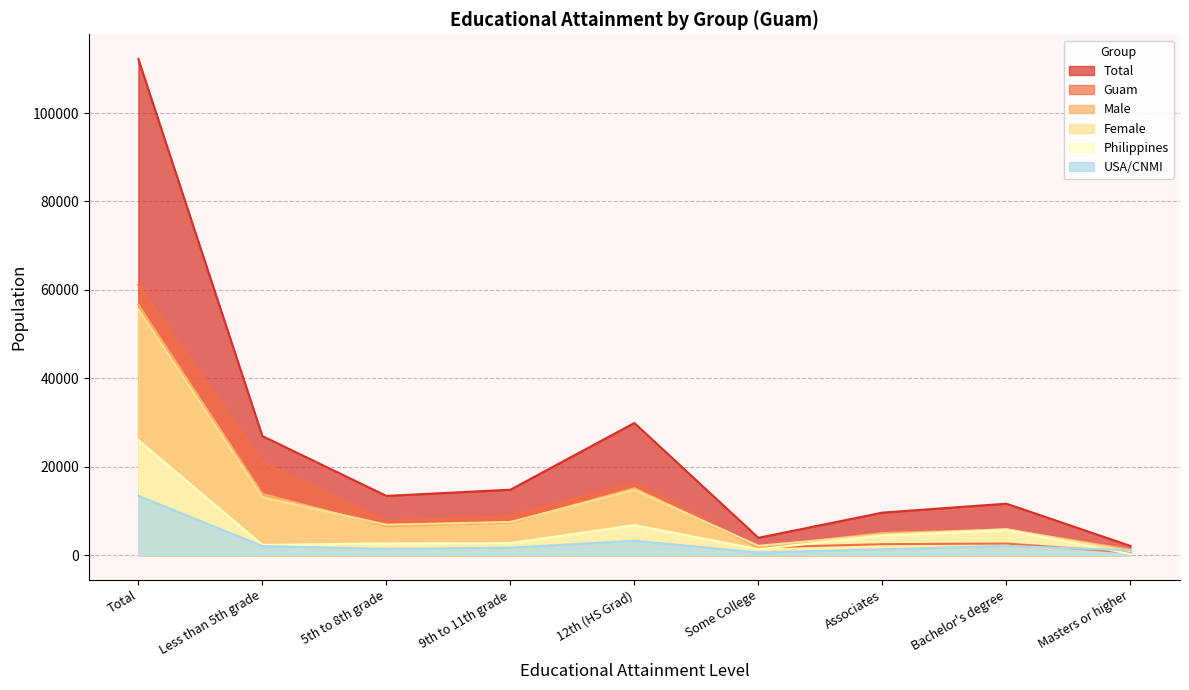

Which series has the widest spread of values?

Total